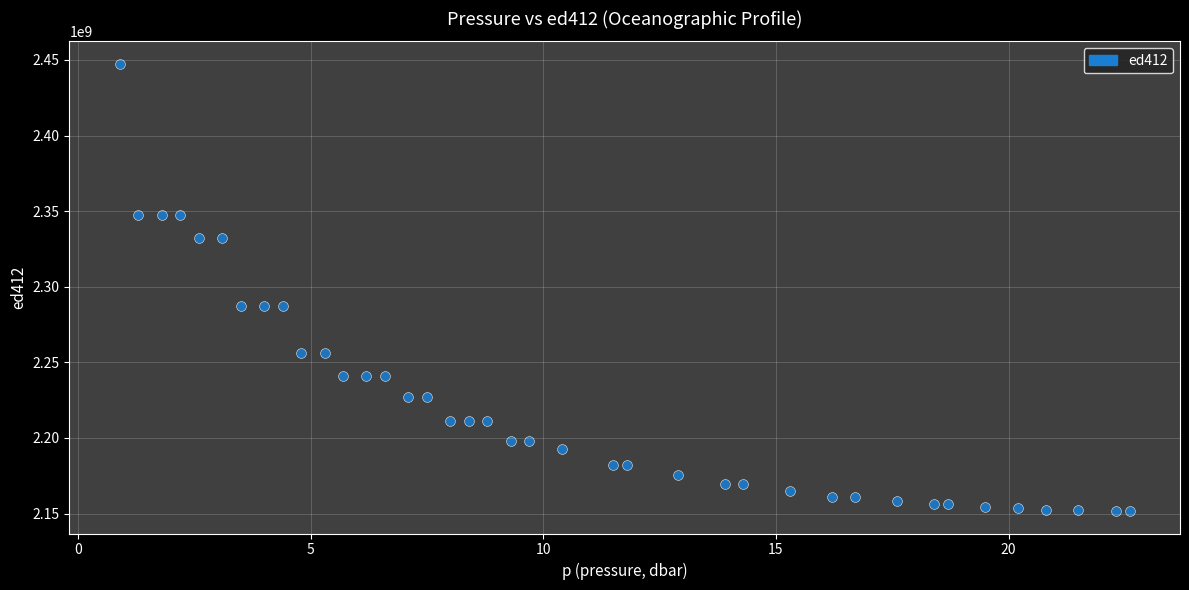

What is the range of Y values (max minus min)?

295959666